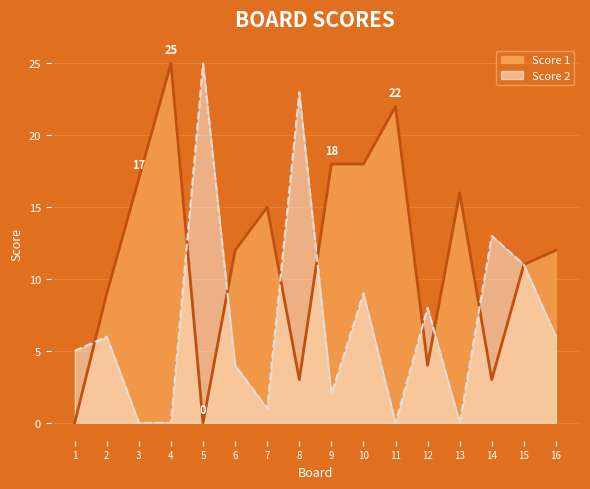

Reading left to right, extract all data points from this chart.

Score 1: 0	9	17	25	0	12	15	3	18	18	22	4	16	3	11	12
Score 2: 5	6	0	0	25	4	1	23	2	9	0	8	0	13	11	6